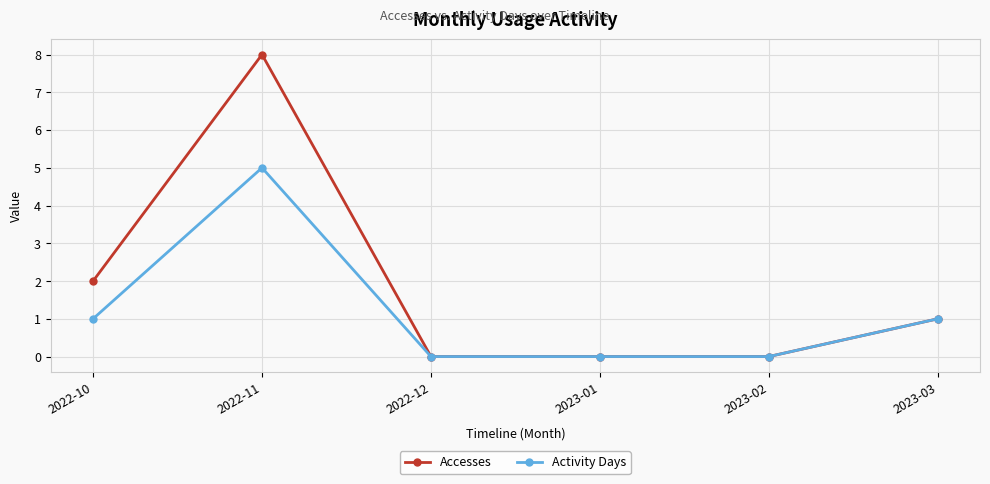

Which series has the largest total across all categories?

Accesses